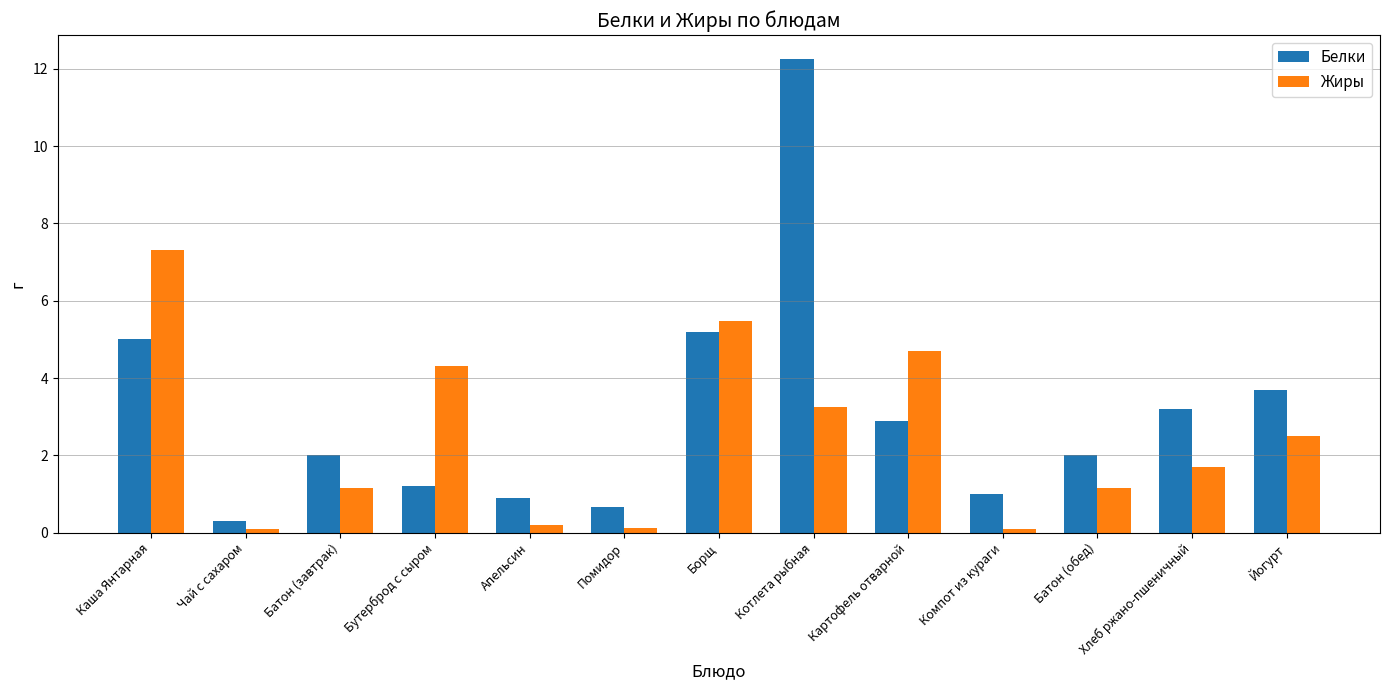

At how many categories does at least one series exceed 9?

1